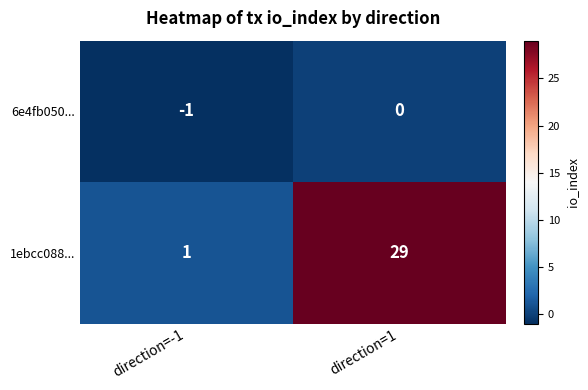

What is the minimum value shown in the chart?

-1